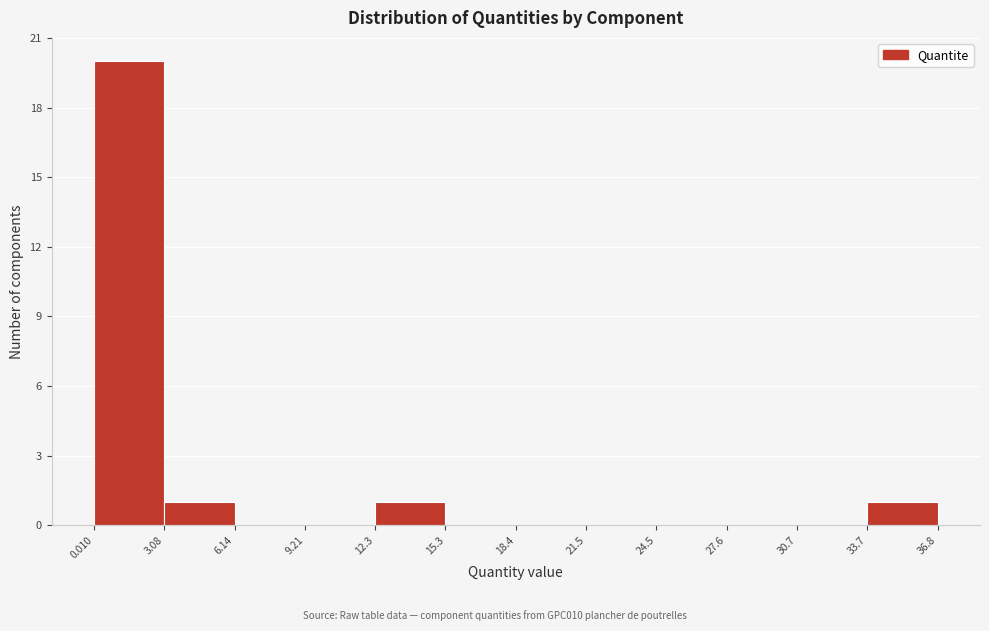

Over which range of the x-axis is the bar tallest?

0.010 to 3.08